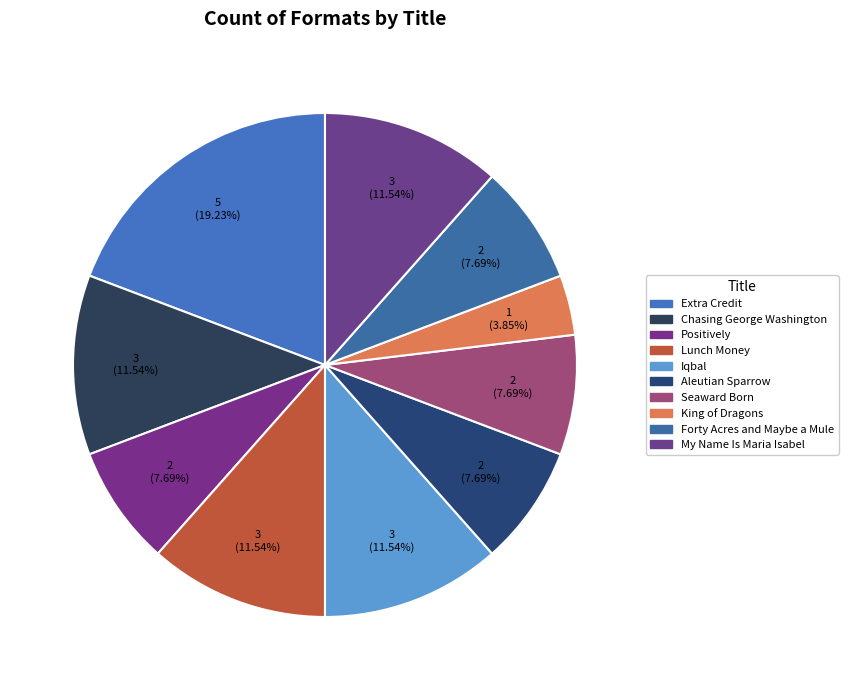

Count the number of slices in the pie.

10